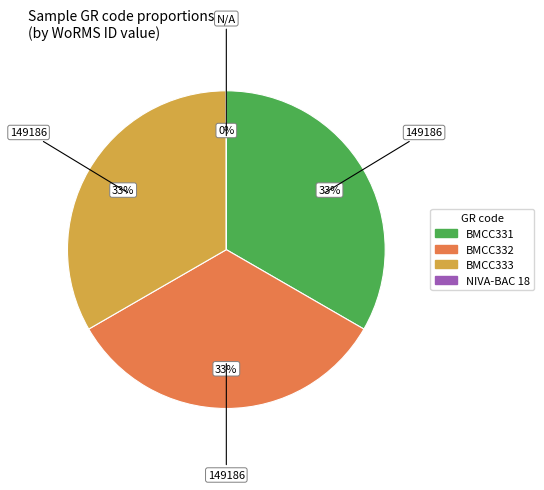

True or false: BMCC333 accounts for 33% of the total.

True